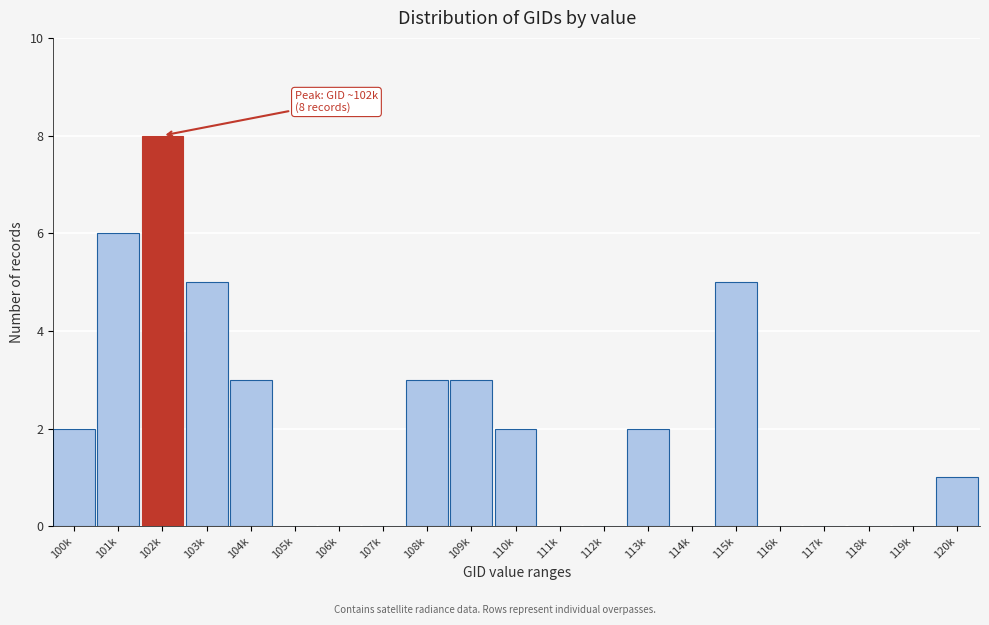

Reading right to left, extract all data points from this chart.

120k=1	119k=0	118k=0	117k=0	116k=0	115k=5	114k=0	113k=2	112k=0	111k=0	110k=2	109k=3	108k=3	107k=0	106k=0	105k=0	104k=3	103k=5	102k=8	101k=6	100k=2